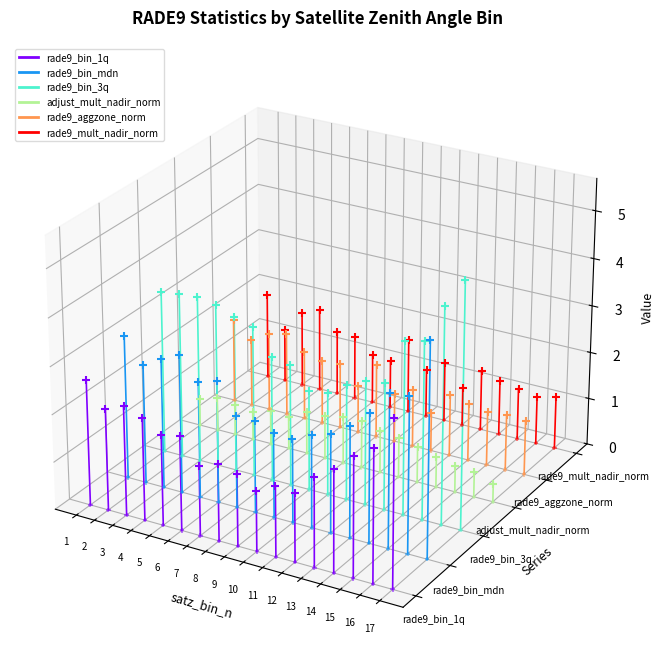

Is the value of rade9_bin_mdn at 2 greater than the value of rade9_bin_1q at 2?

Yes